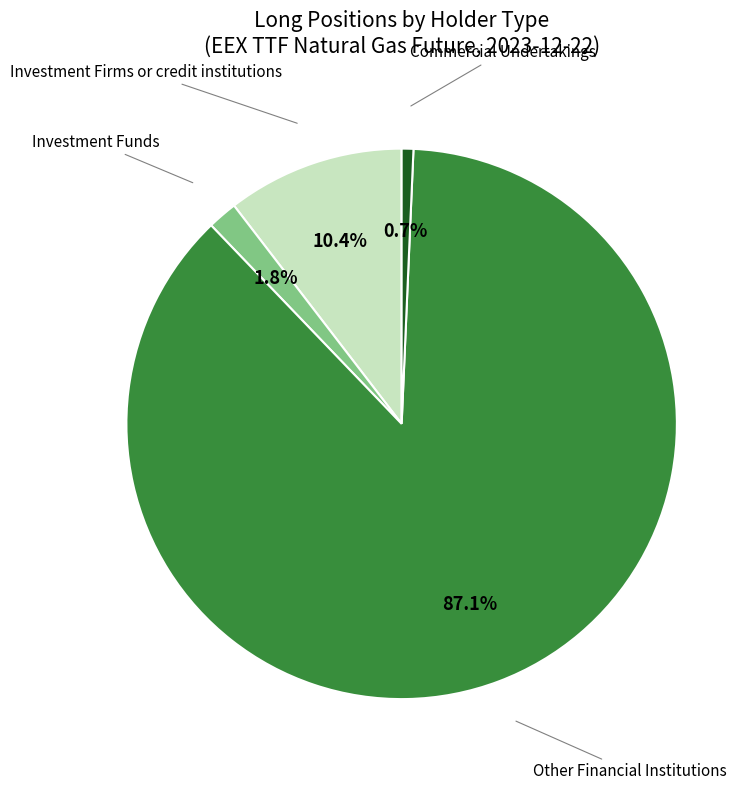

Does any single category account for the majority?

Yes